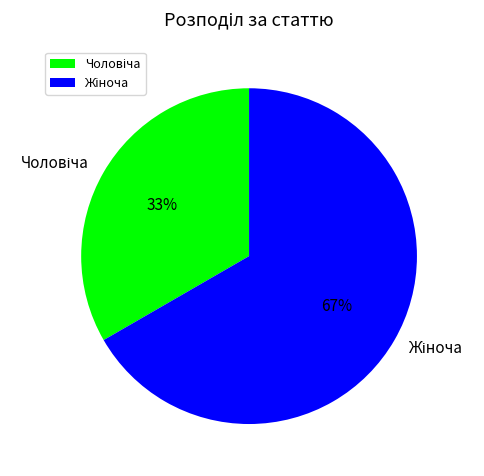

To the nearest percent, what is the average slice percentage?

50%